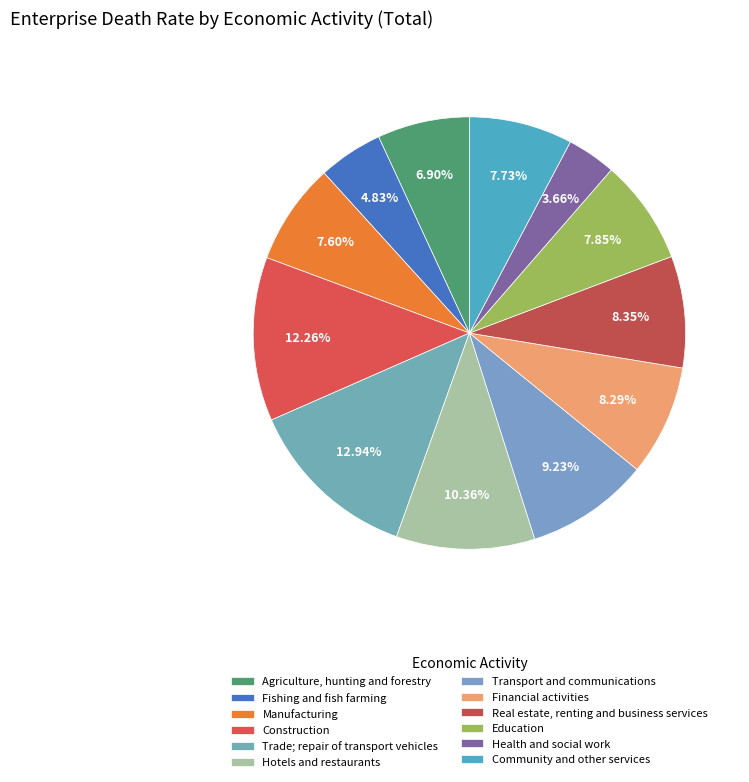

How many segments does this pie chart have?

12